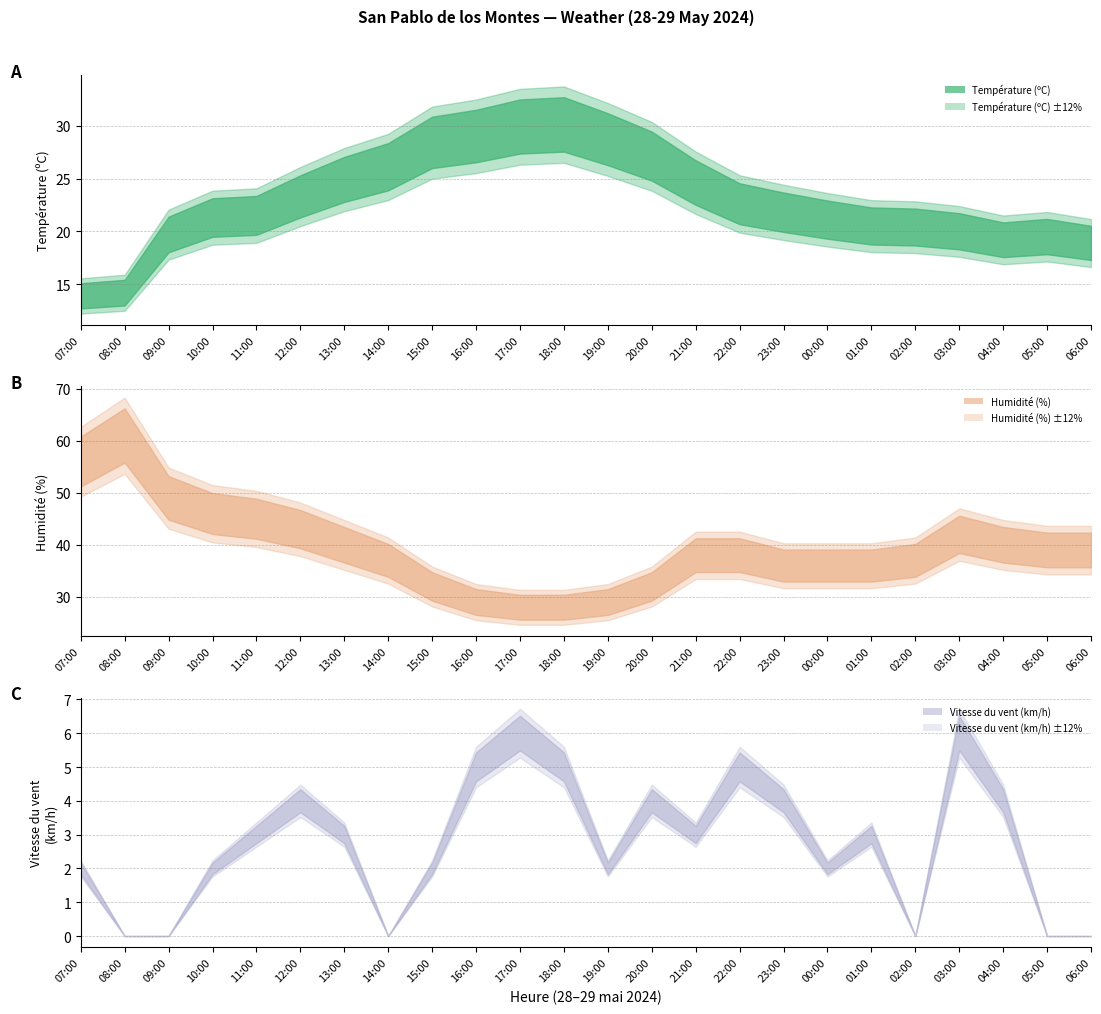

How many values in the Vitesse du vent (km/h) series are below 3?

11